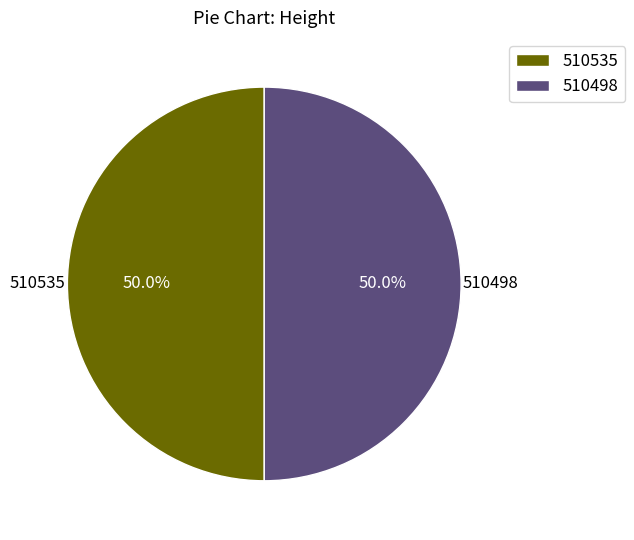

Approximately how many times larger is the value at 510535 compared to 510498?

1.0